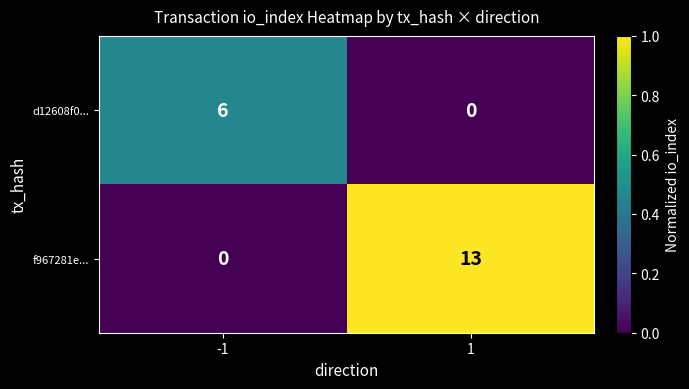

What is the difference between the highest and lowest values at -1?

6